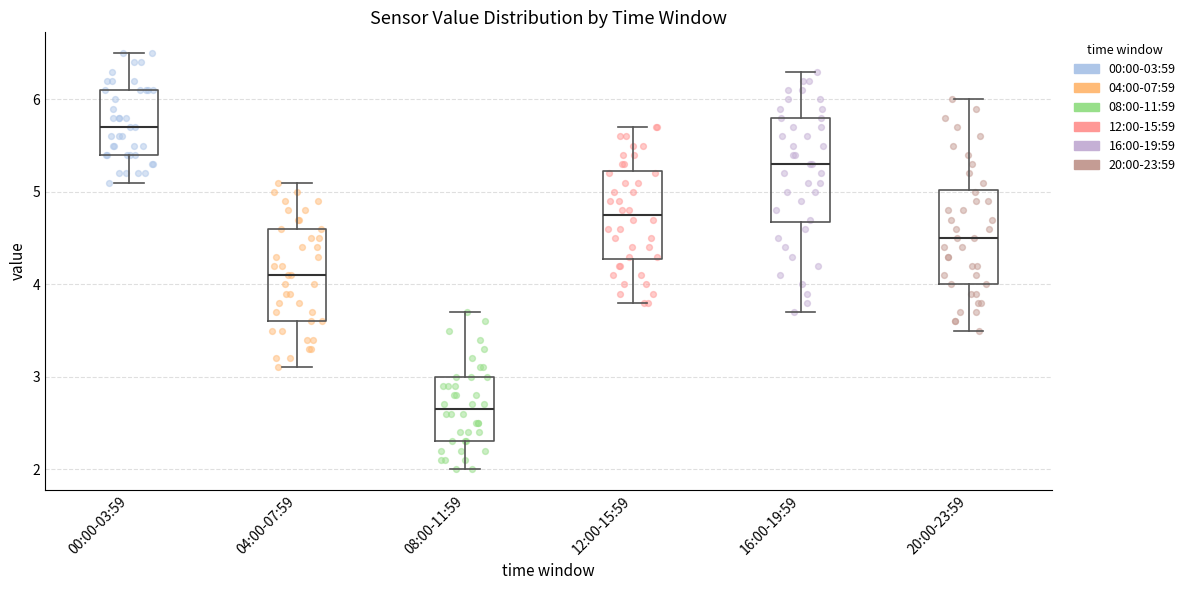

Reading left to right, transcribe this box plot: for each box, give where its median line is, the range the box spans, and where its two whiskers end, as read against the y-axis. The values are not printed on the chart, so give them approximately, as read against the axis.

00:00-03:59: median 5.7, box 5.4 to 6.1, whiskers 5.1 to 6.5
04:00-07:59: median 4.1, box 3.6 to 4.6, whiskers 3.1 to 5.1
08:00-11:59: median 2.7, box 2.3 to 3.0, whiskers 2.0 to 3.7
12:00-15:59: median 4.8, box 4.3 to 5.2, whiskers 3.8 to 5.7
16:00-19:59: median 5.3, box 4.7 to 5.8, whiskers 3.7 to 6.3
20:00-23:59: median 4.5, box 4.0 to 5.0, whiskers 3.5 to 6.0